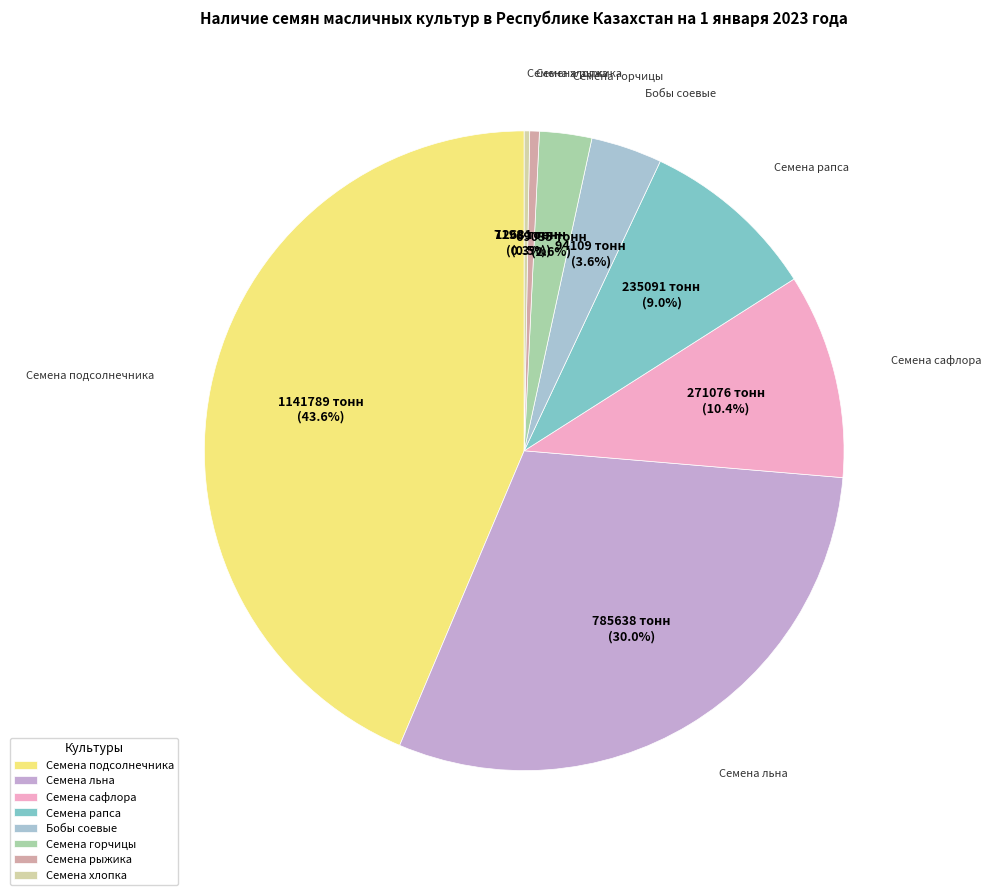

Which slice is the largest?

Семена подсолнечника